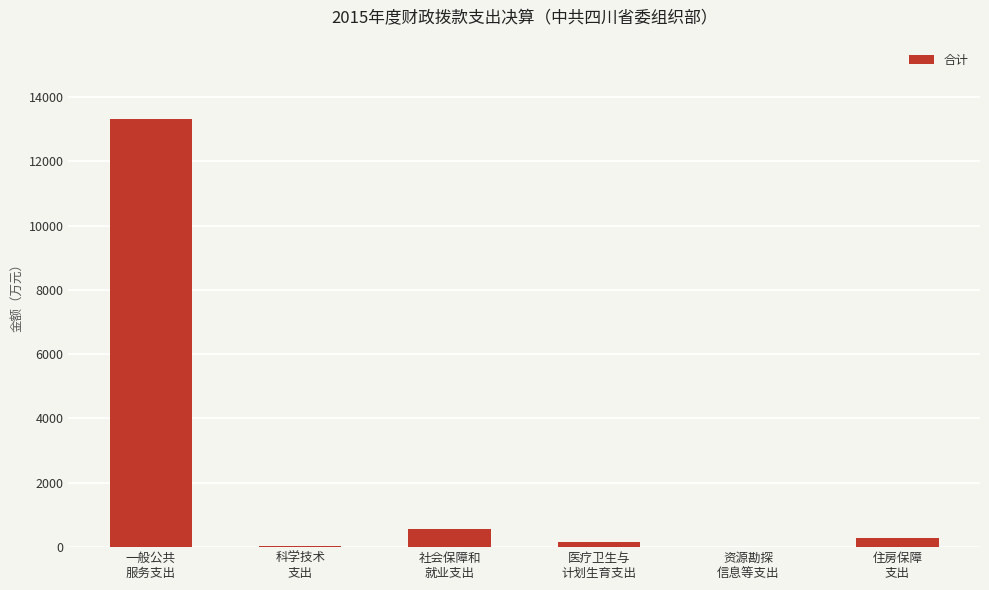

The value at 一般公共
服务支出 is 13299.3. True or false?

True